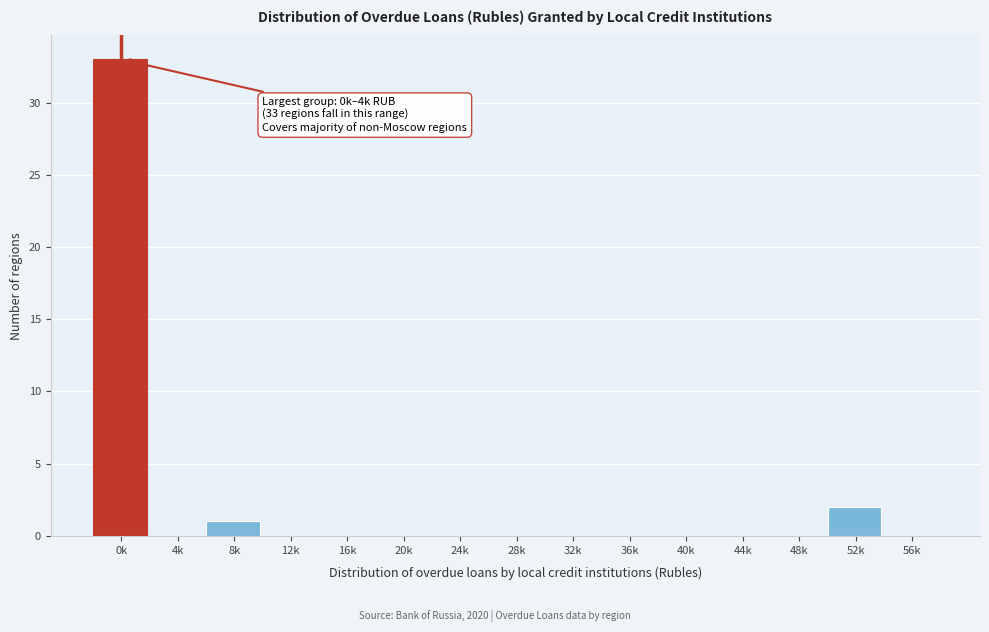

Reading left to right, what are all the values shown in this chart?

0k=33	4k=0	8k=1	12k=0	16k=0	20k=0	24k=0	28k=0	32k=0	36k=0	40k=0	44k=0	48k=0	52k=2	56k=0